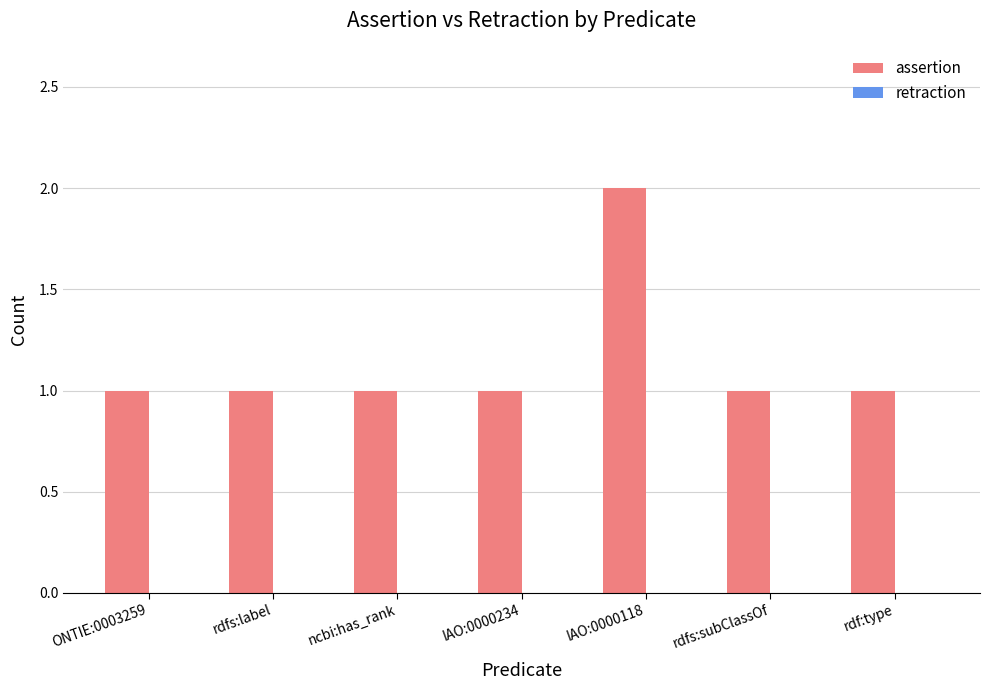

What is the sum of the values at rdf:type and IAO:0000118?

3